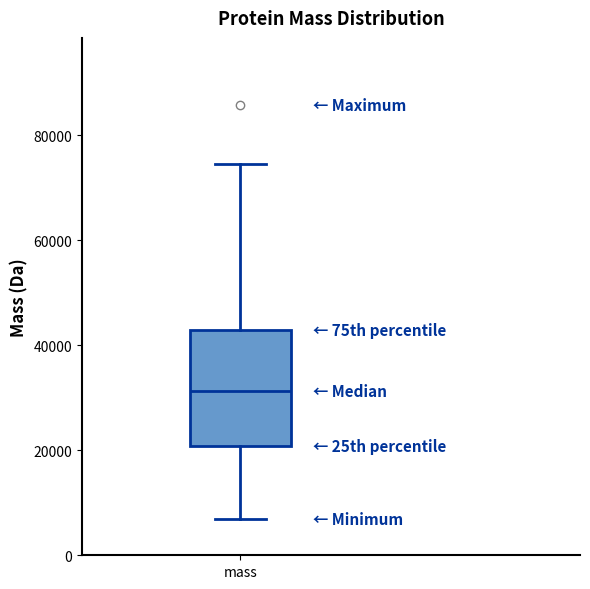

Where does the median line of the box for mass sit on the y-axis? The values are not printed on the chart, so give them approximately, as read against the axis.

32000